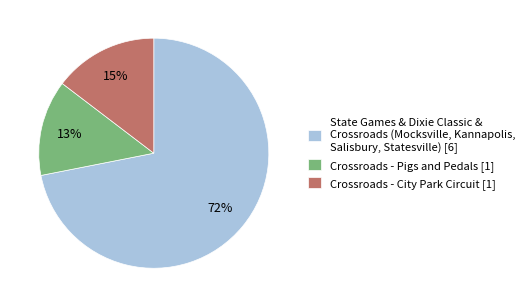

Does Crossroads - Pigs and Pedals [1] represent more than half of the total?

No